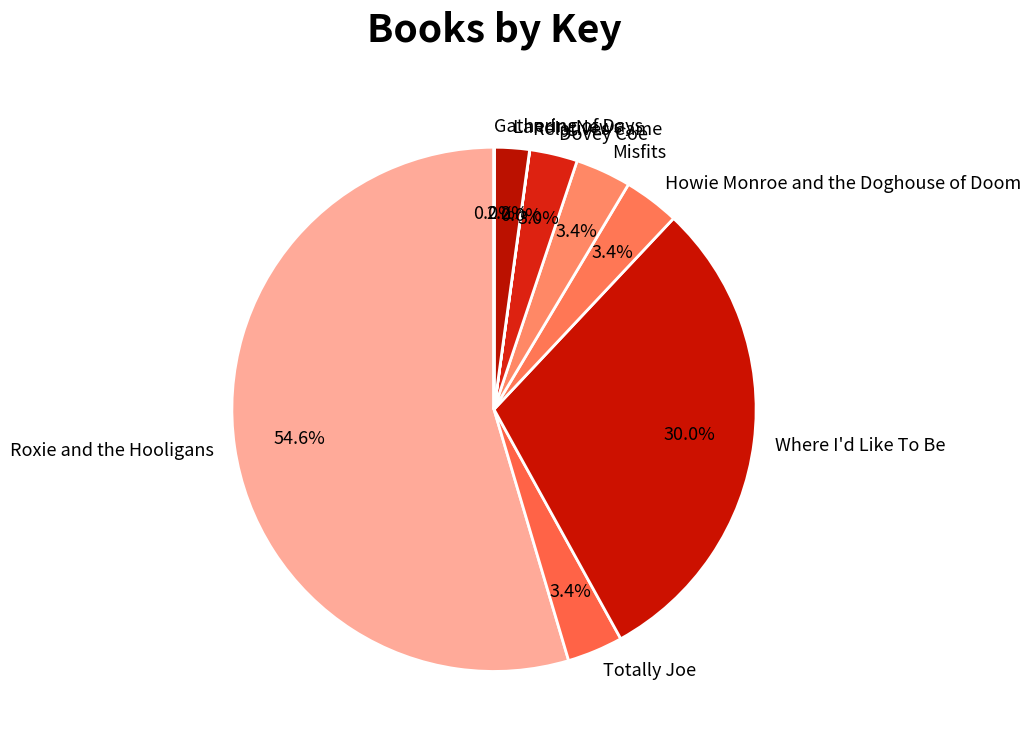

Which category accounts for the majority?

Roxie and the Hooligans